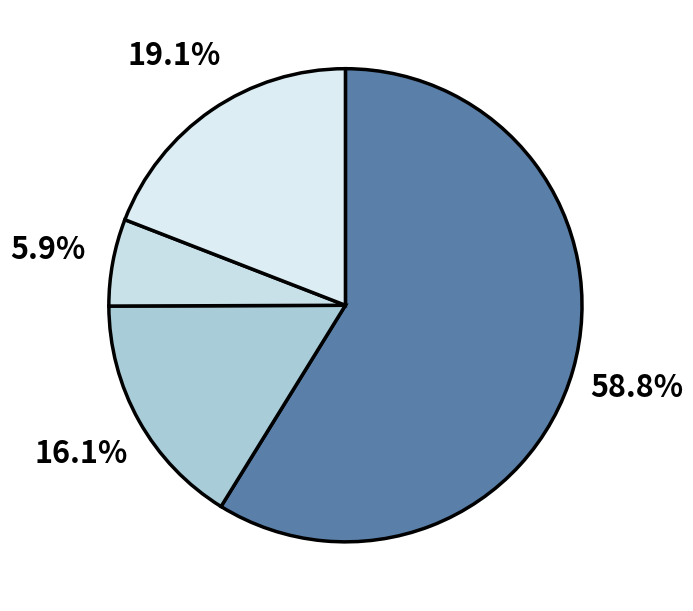

Count the number of slices in the pie.

4